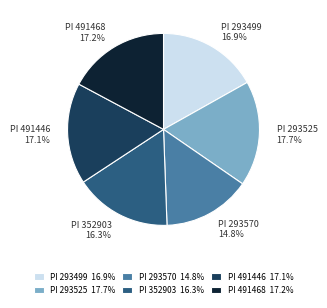

How many slices are in this pie chart?

6